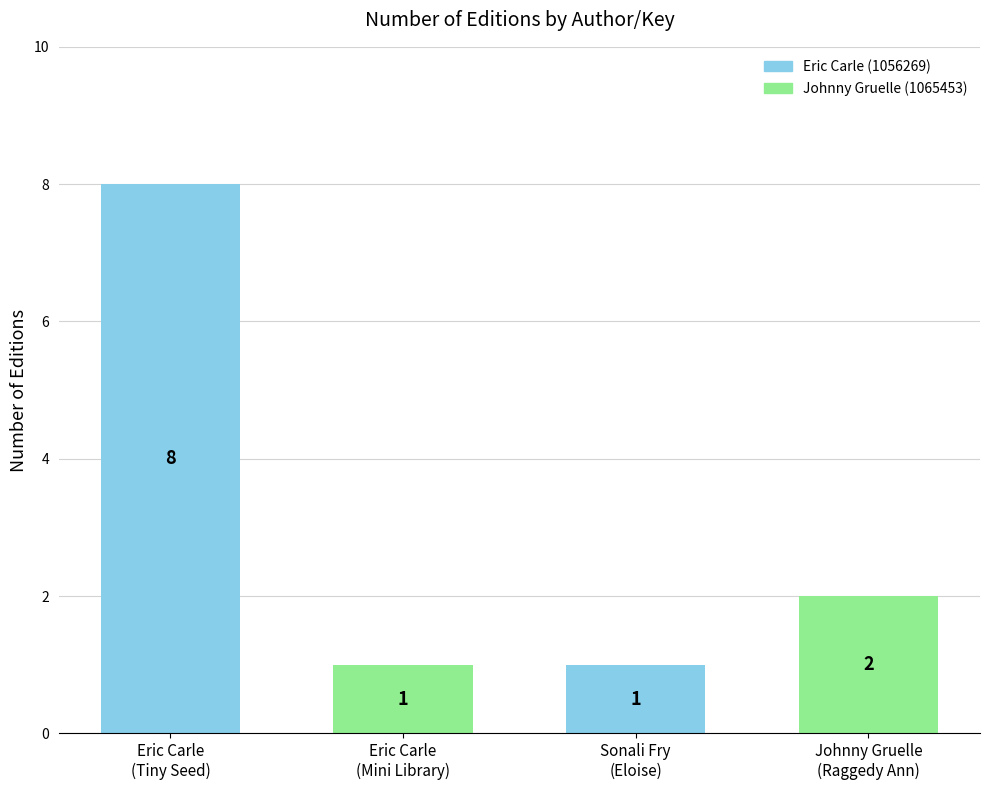

What is the average value?

3